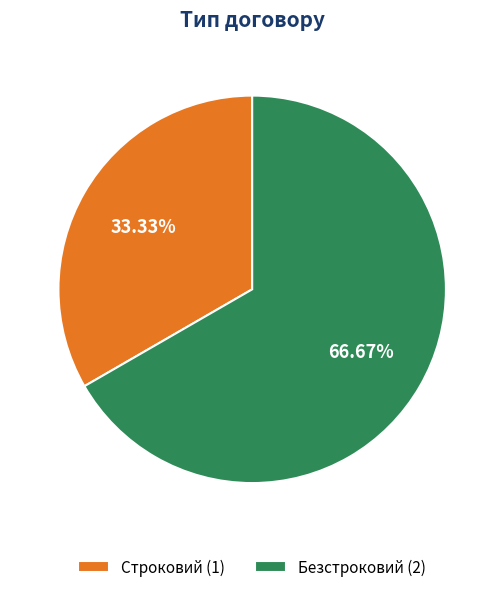

What percentage is the Безстроковий slice, to the nearest percent?

67%